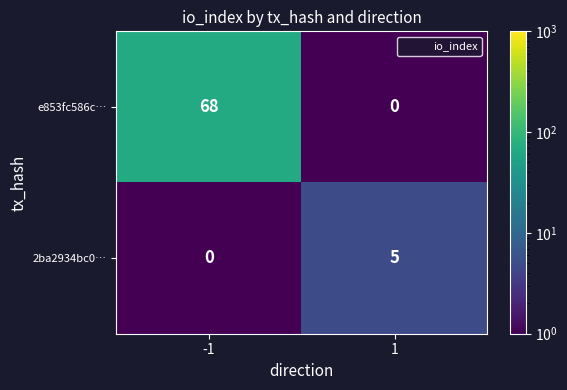

What is the difference between the maximum and minimum values in the 2ba2934bc0… series?

5